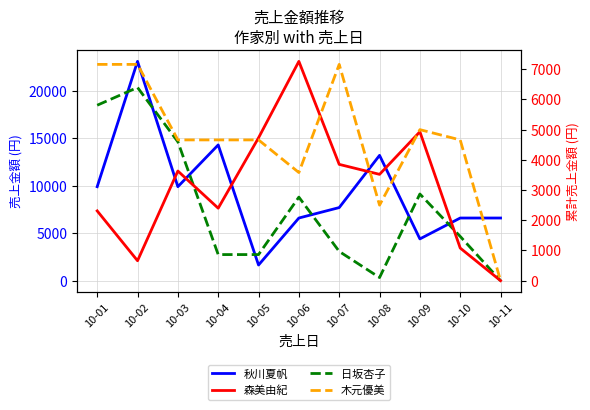

How many 木元優美 values are between 3580 and 7160?

9